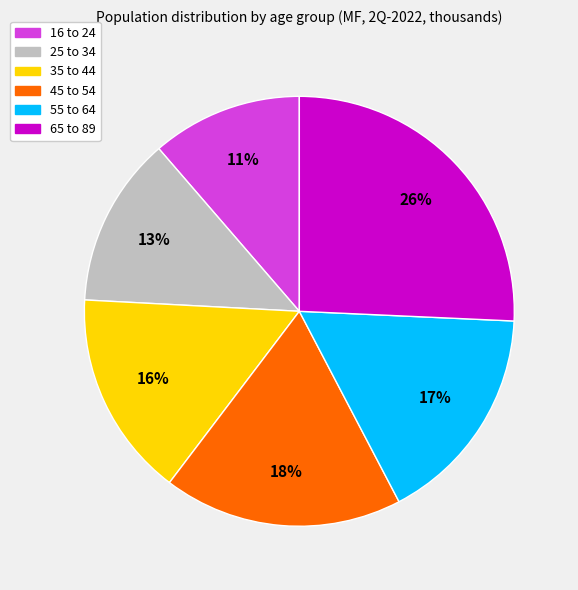

To the nearest percent, what percentage of the pie is 25 to 34?

13%